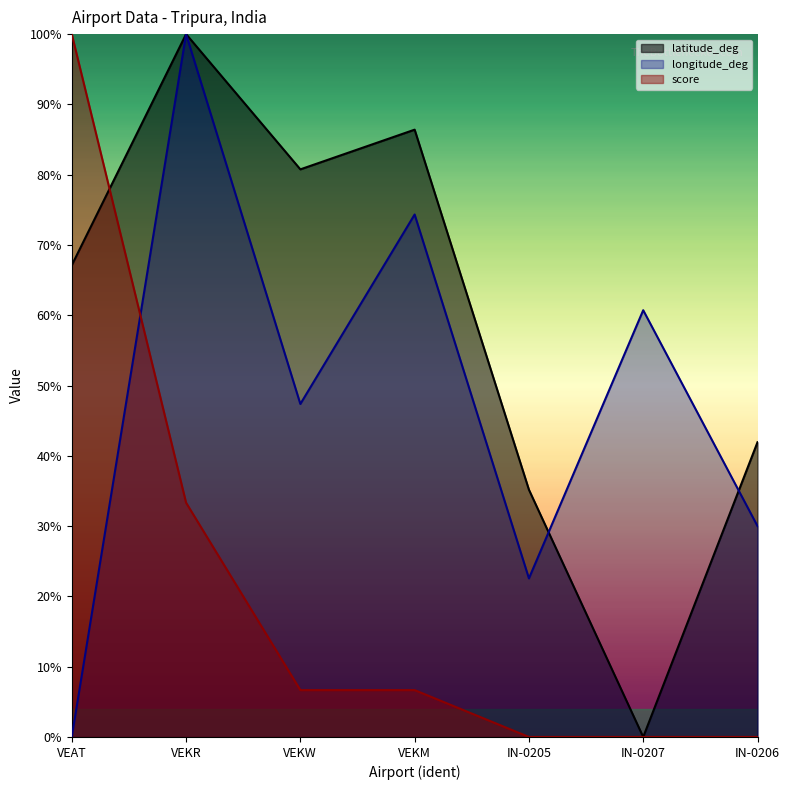

What is the label of the 1st point from the left?

VEAT